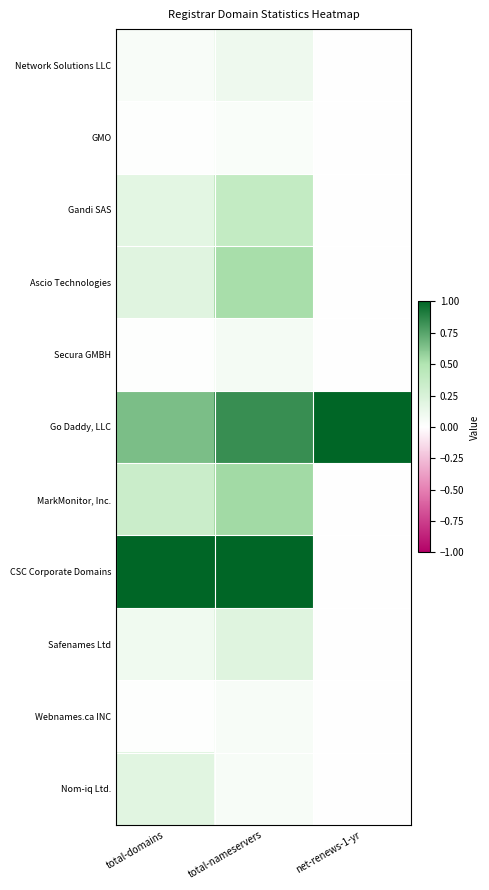

What is the maximum value shown in the chart?

1.0